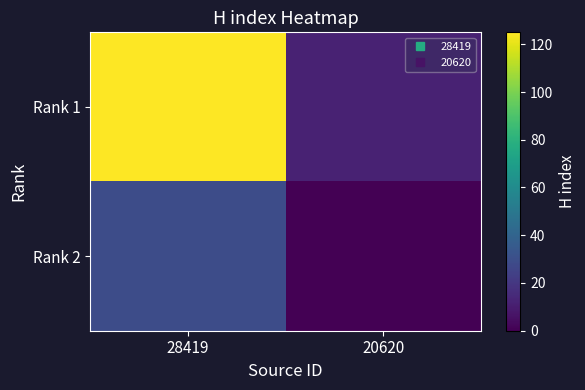

What is the greatest value displayed?

125